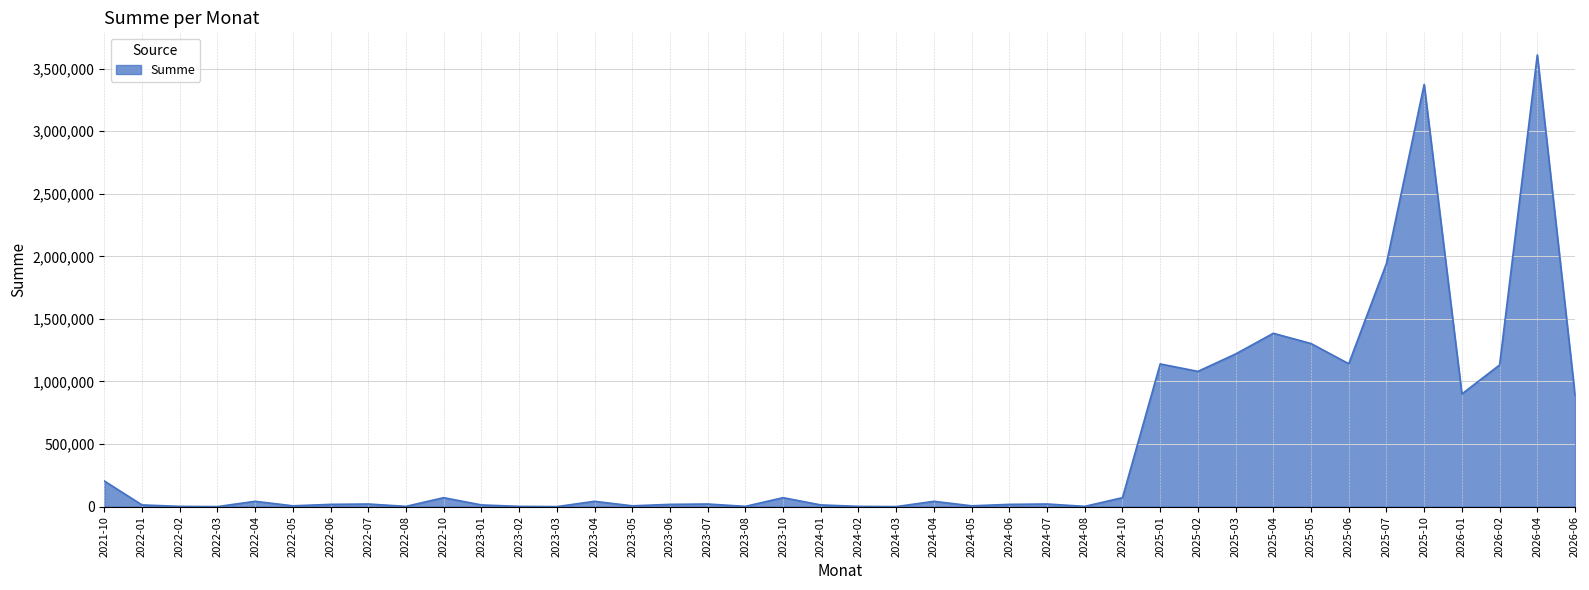

Where is the data nearest to the value 1805140?

2025-07